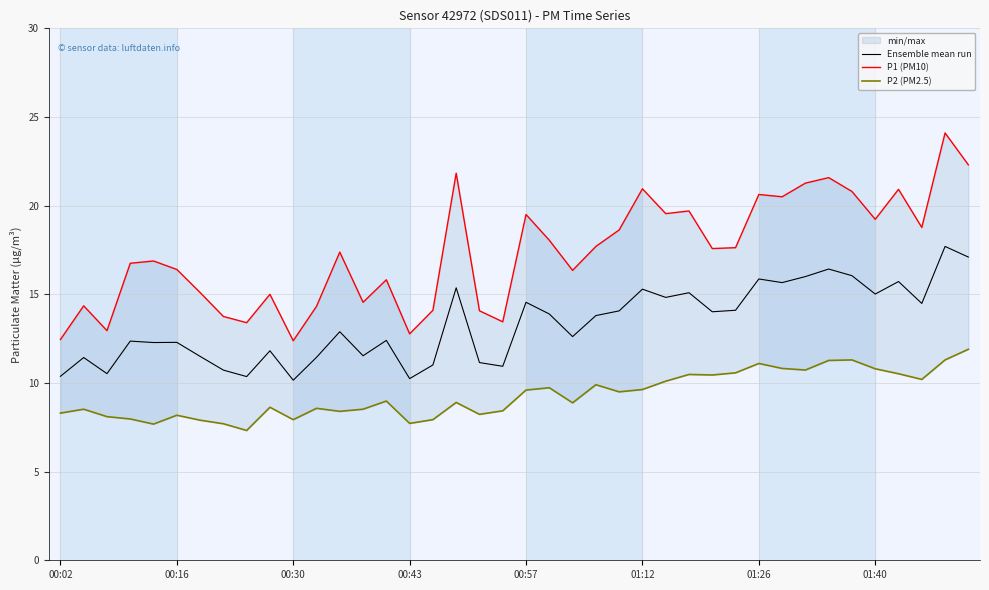

Where is P2 (PM2.5) nearest to the value 9?

14